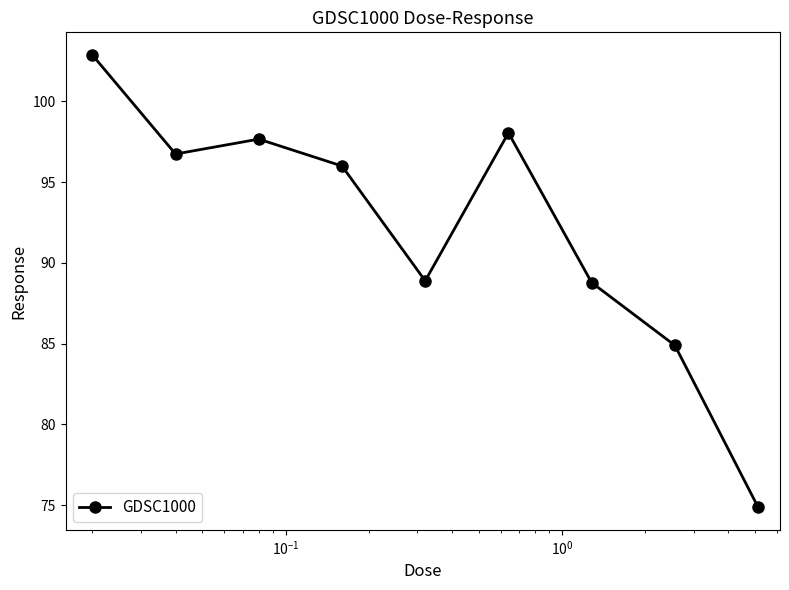

True or false: the data has more than 0 interior local peaks.

True